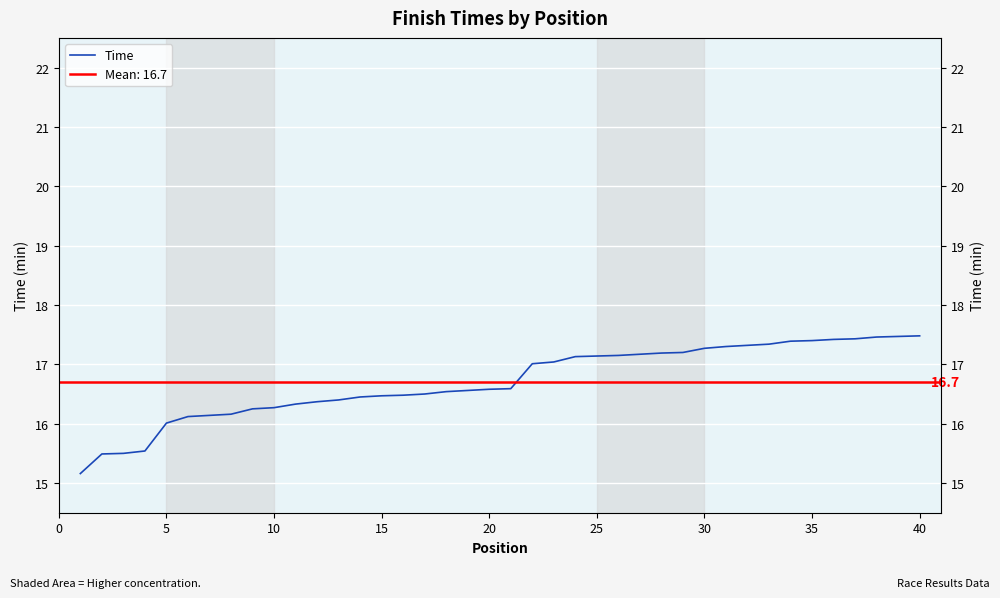

Approximately how many times larger is the value at 39 compared to 32?

1.0